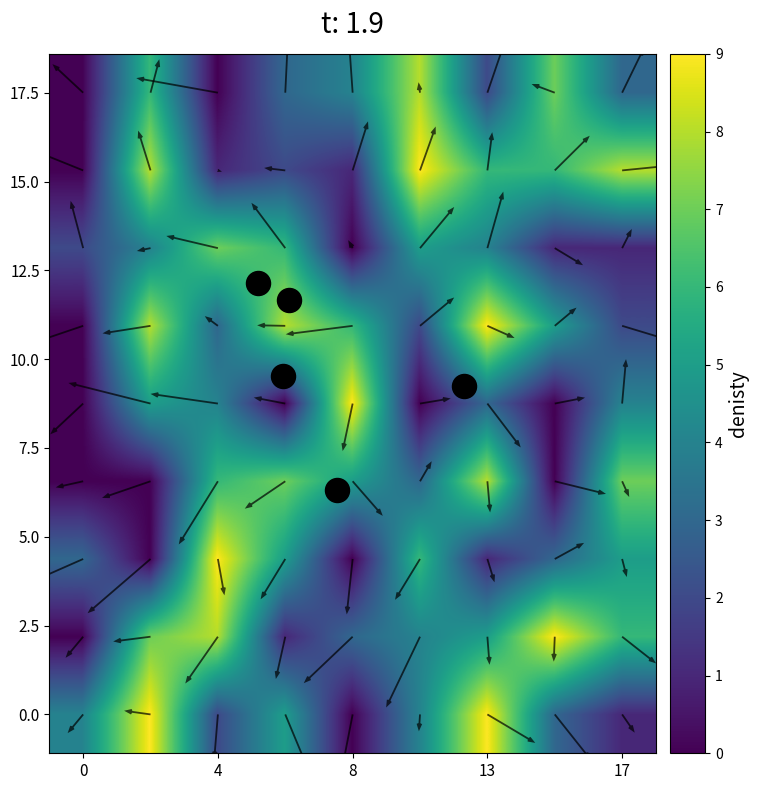

The value of 0.0 at 17 is 1. True or false?

False